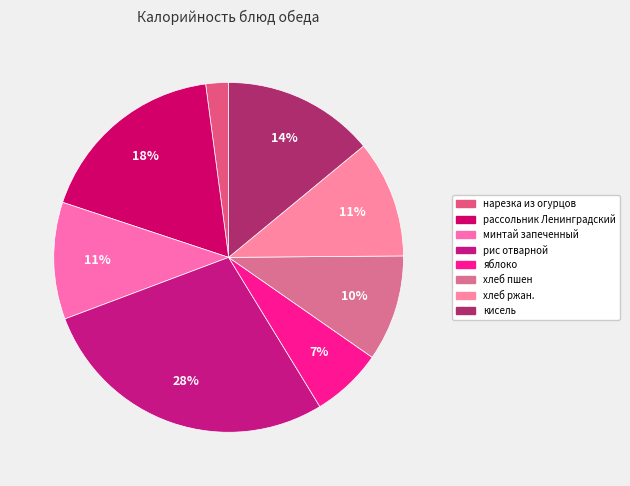

To the nearest percent, what is the combined percentage of хлеб ржан. and кисель?

25%